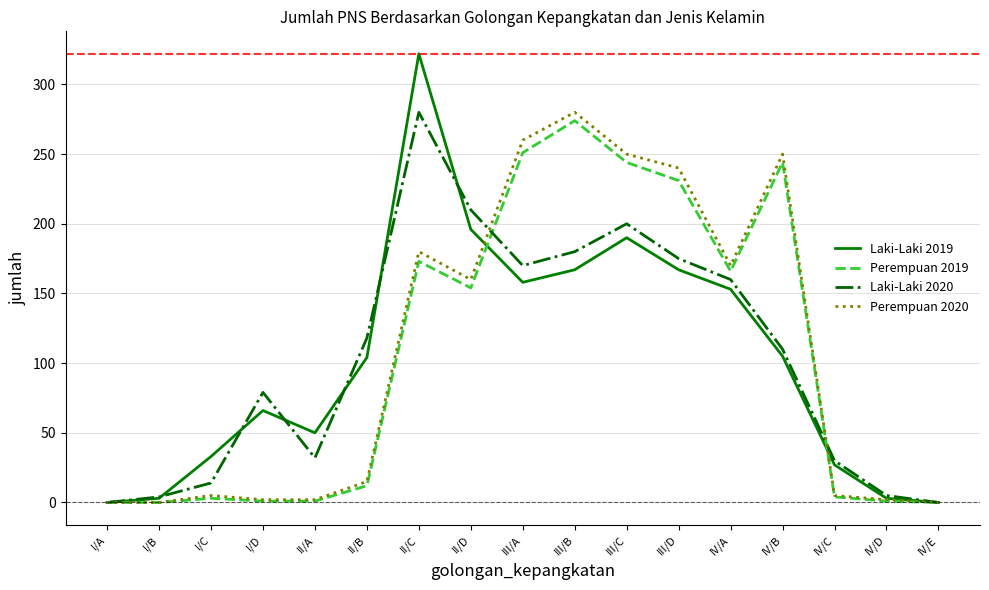

Which category has the highest value in the Perempuan 2020 series?

III/B